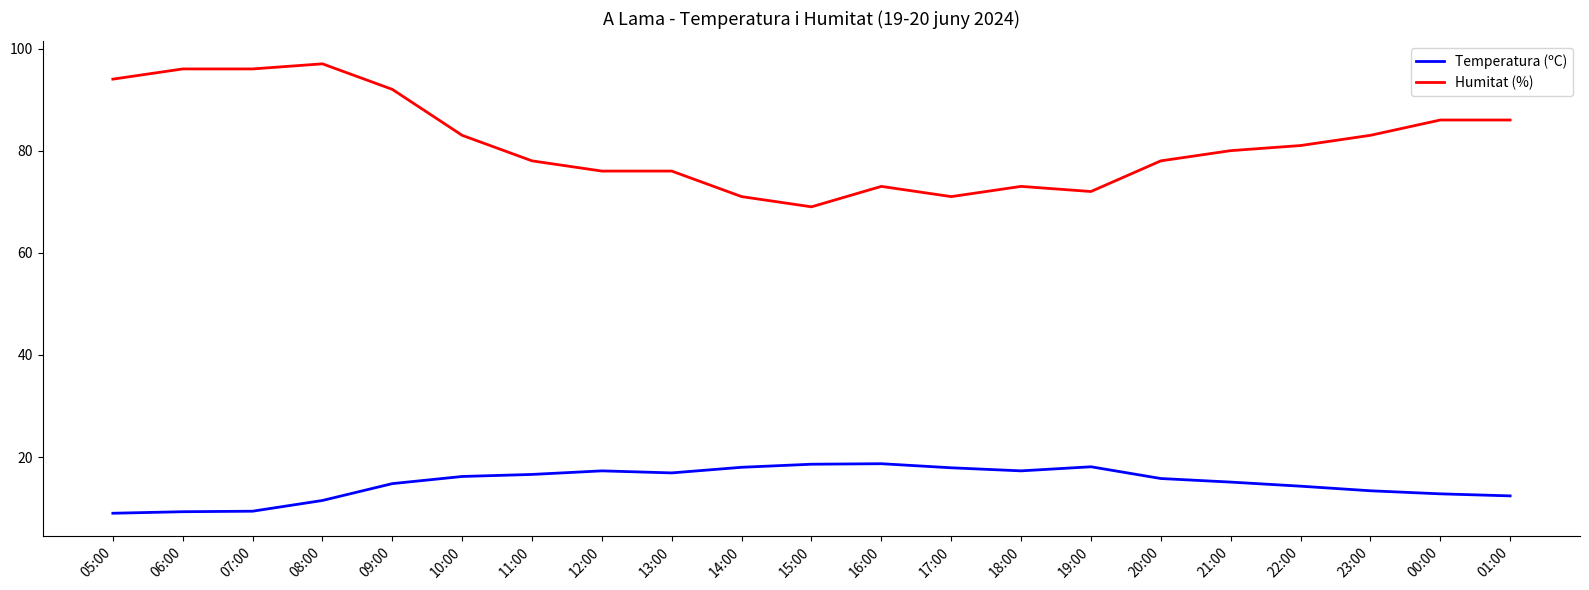

Rank the series at 12:00 from highest to lowest value.

Humitat (%), Temperatura (ºC)